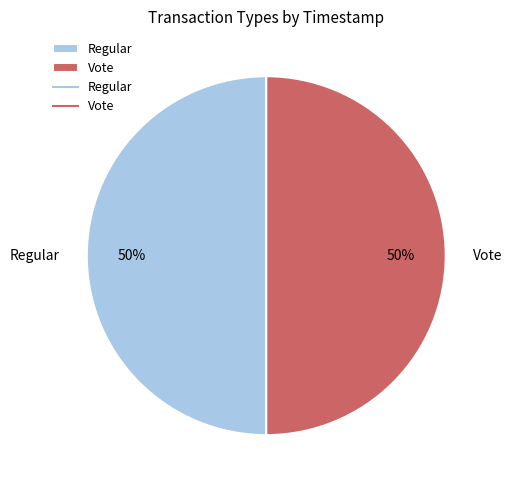

How many slices are in this pie chart?

2